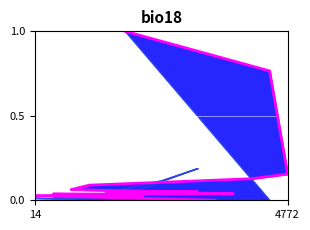

What is the difference between the second highest and minimum values?

0.8